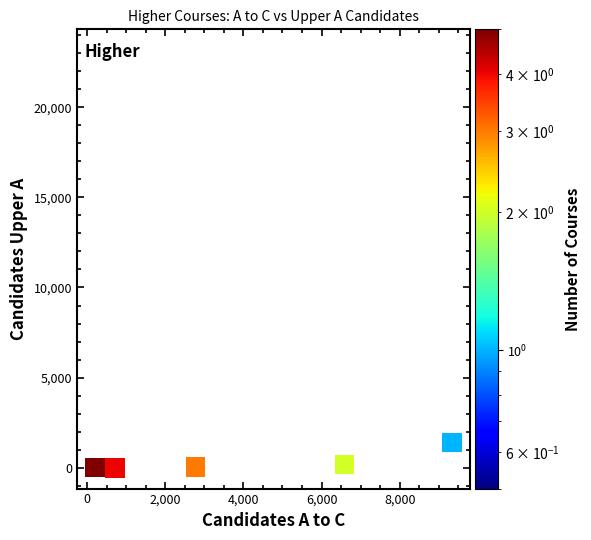

What is the average X value?

4132